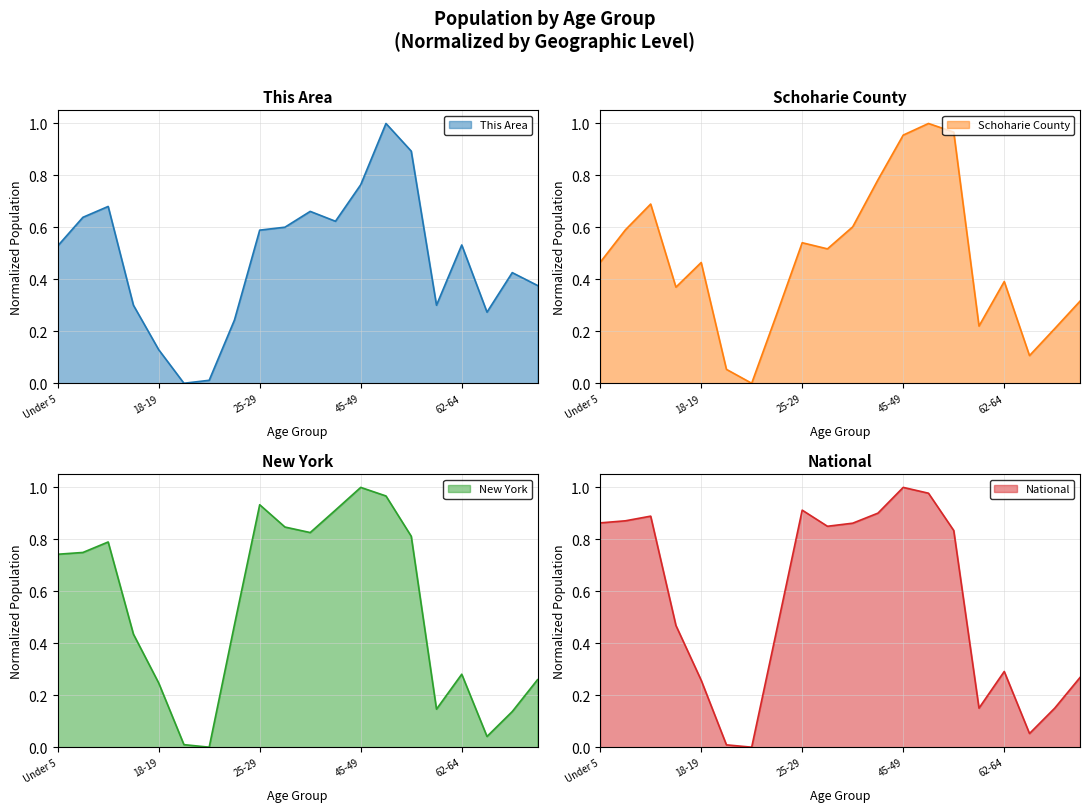

What is the approximate value of National at 60-61?

0.2